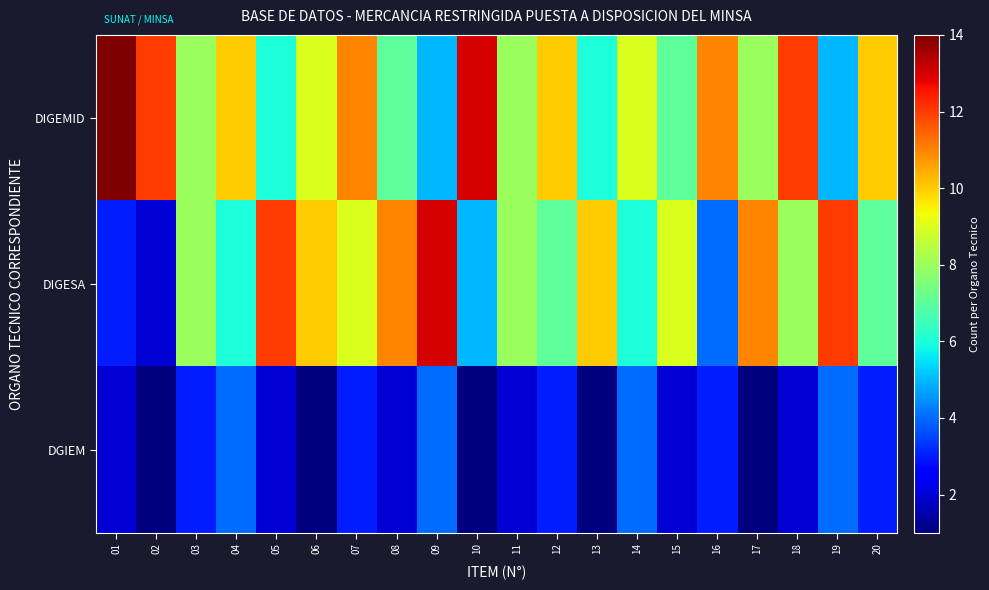

How many data points does each series have?

20